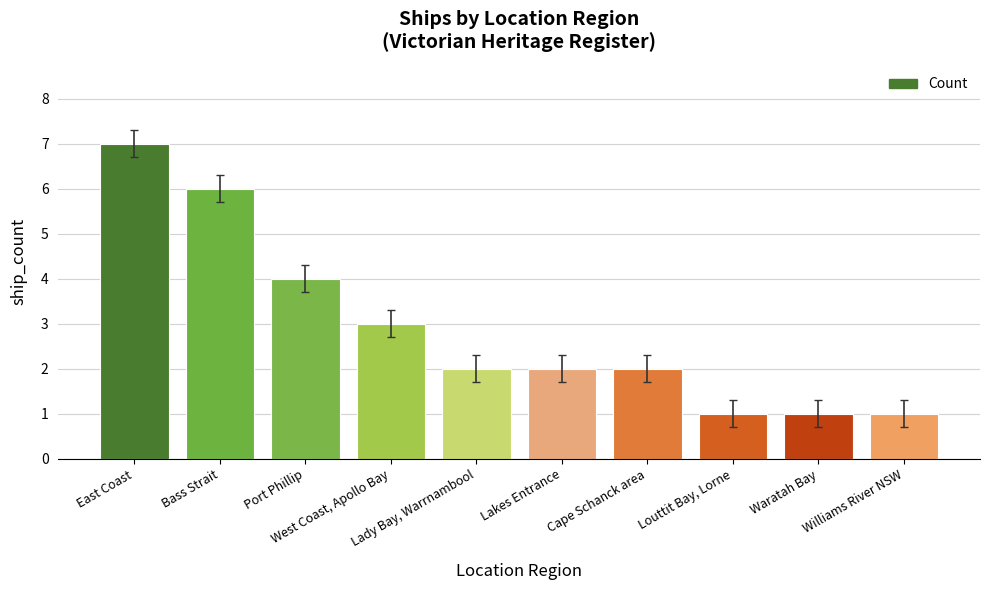

Reading left to right, extract all data points from this chart.

East Coast=7	Bass Strait=6	Port Phillip=4	West Coast, Apollo Bay=3	Lady Bay, Warrnambool=2	Lakes Entrance=2	Cape Schanck area=2	Louttit Bay, Lorne=1	Waratah Bay=1	Williams River NSW=1